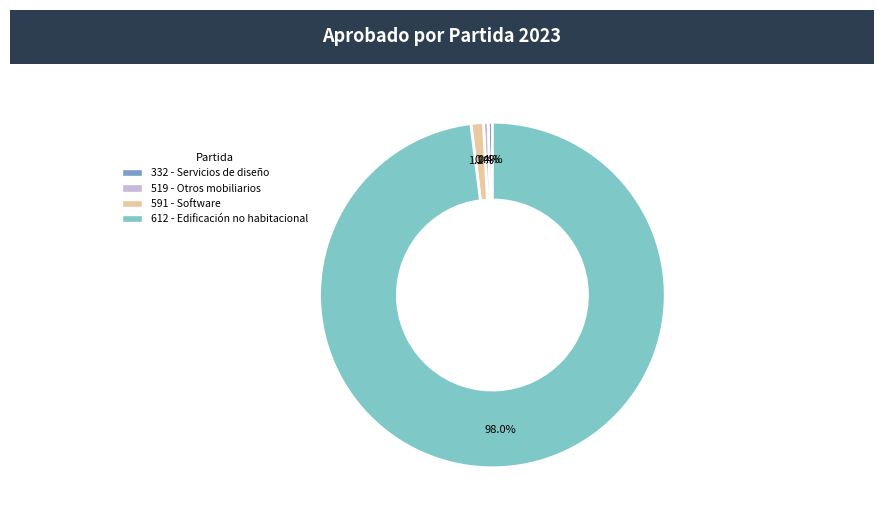

Count the number of slices in the pie.

4